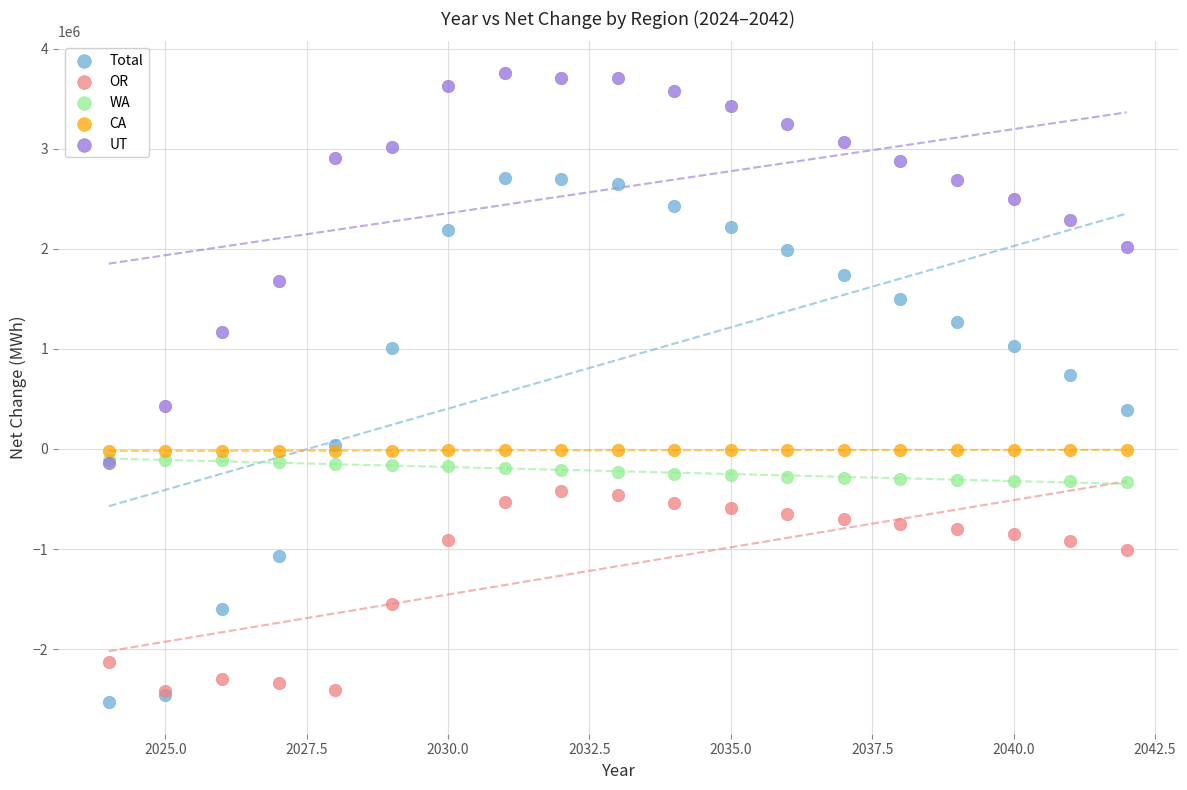

Which series contains the highest Y value?

UT